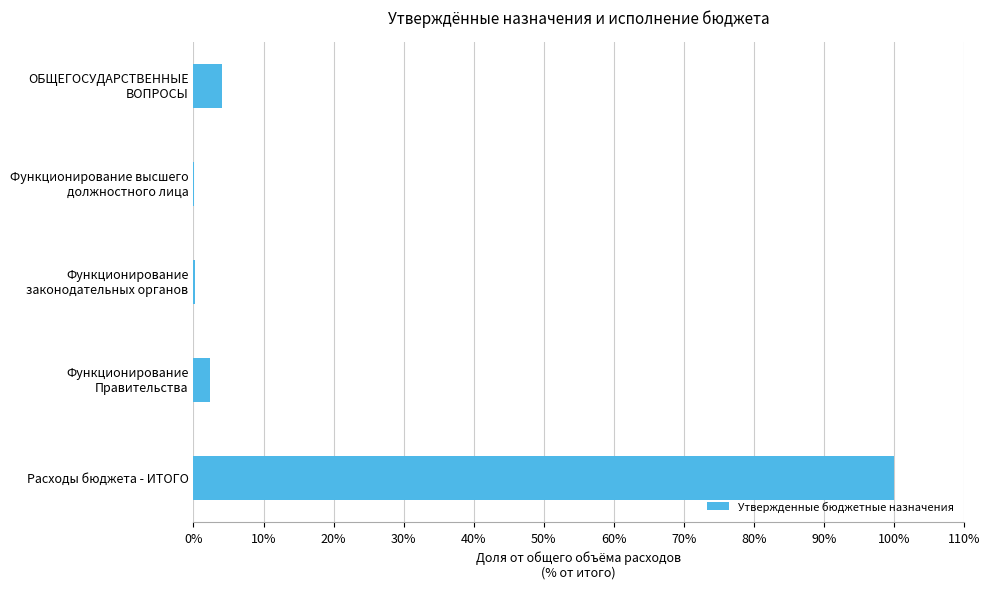

Is it true that the value at Расходы бюджета - ИТОГО is 100.0?

True